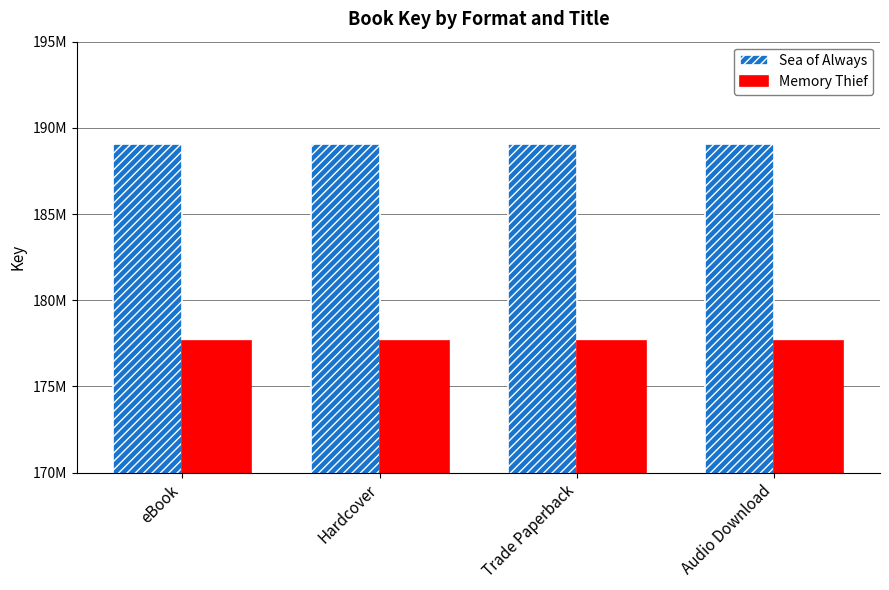

At which label does Memory Thief reach its minimum?

eBook